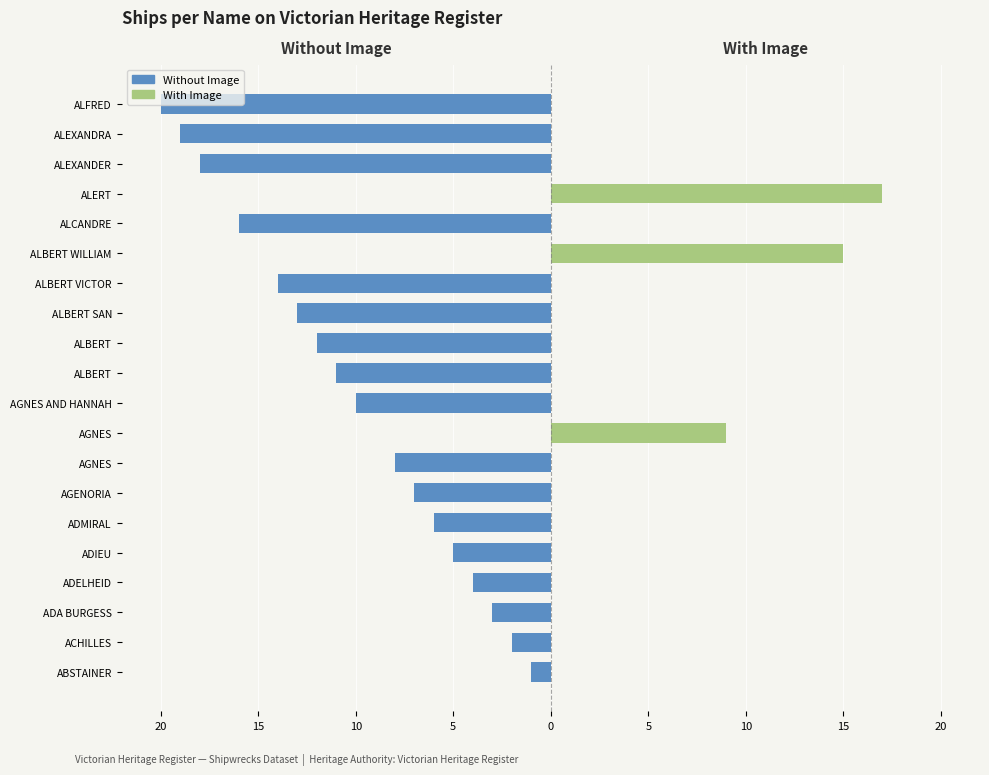

Rank the series at ALBERT from lowest to highest value.

Without Image, With Image